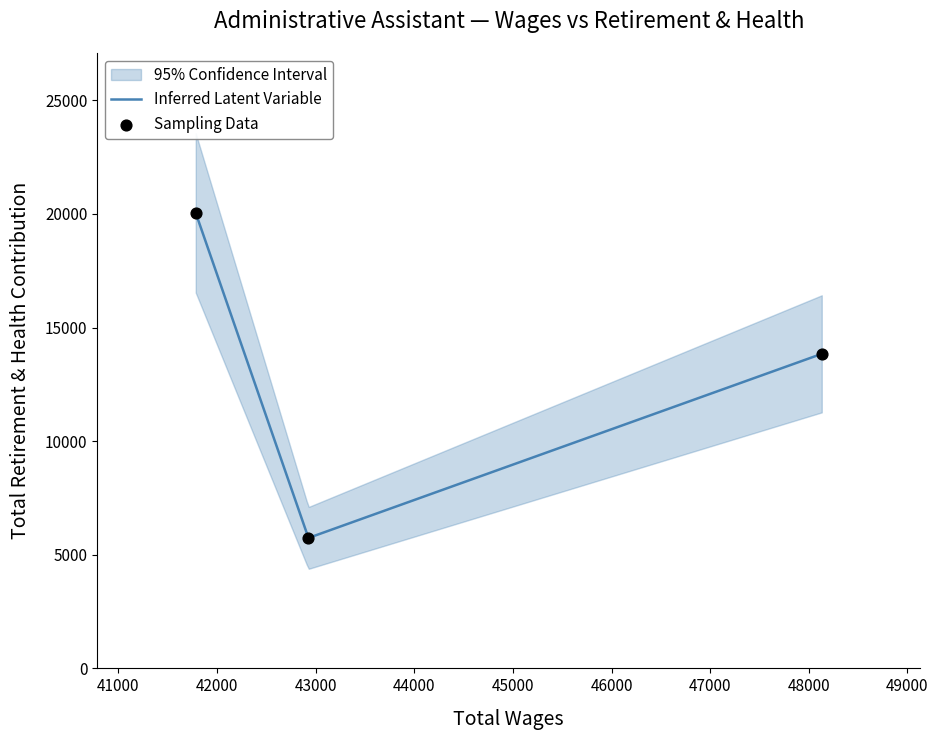

What is the change in value from 42927 to 41784?

+14302